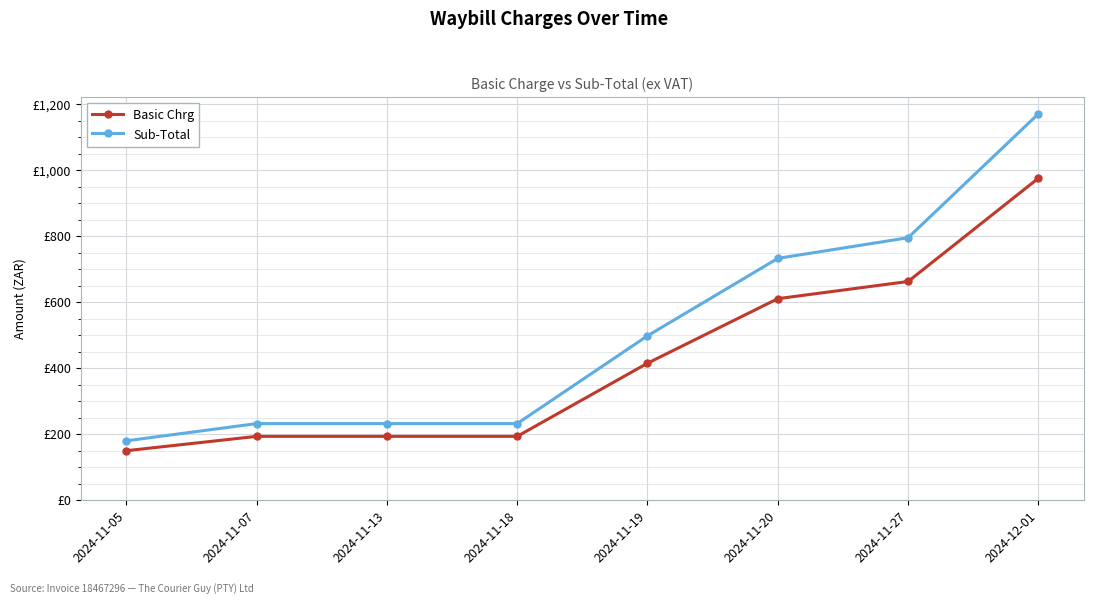

Does the chart have visible grid lines?

Yes